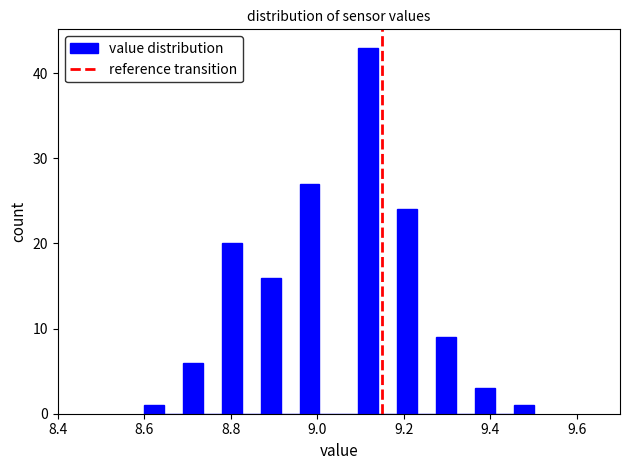

Around what value on the x-axis is the tallest bar? Give the approximate position of its centre, as read against the axis.

9.12